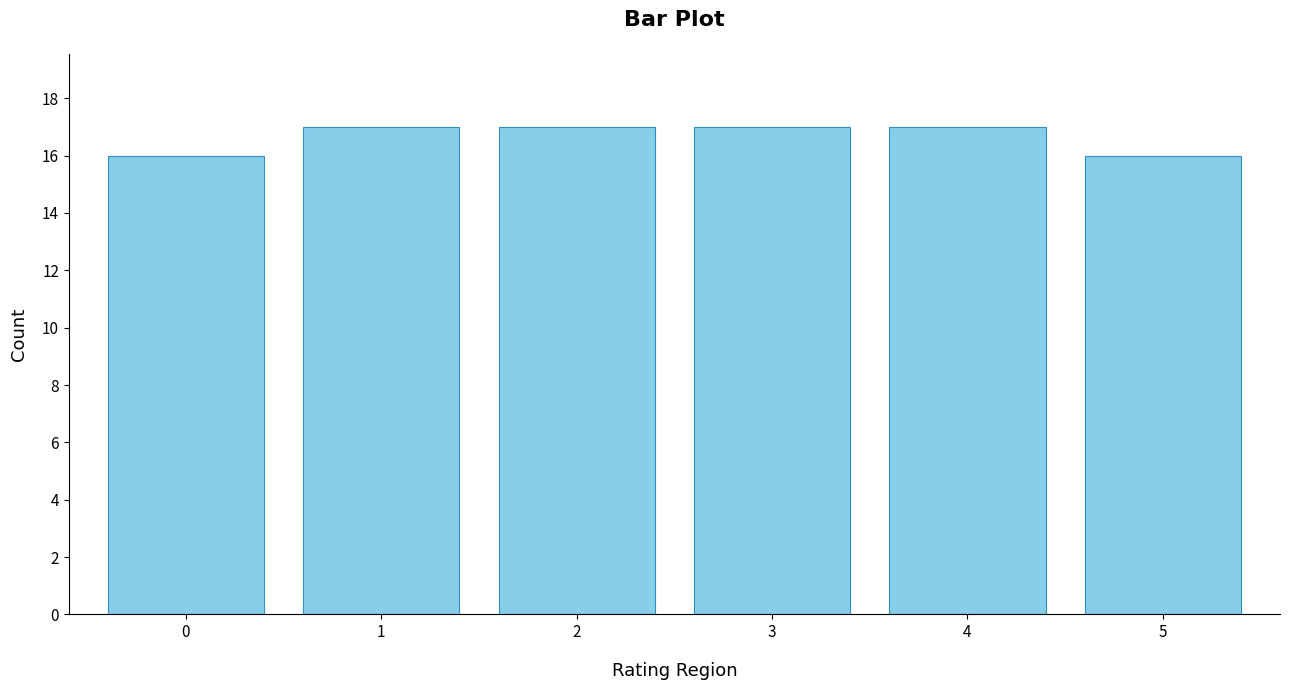

Reading left to right, what are all the values shown in this chart?

0=16	1=17	2=17	3=17	4=17	5=16